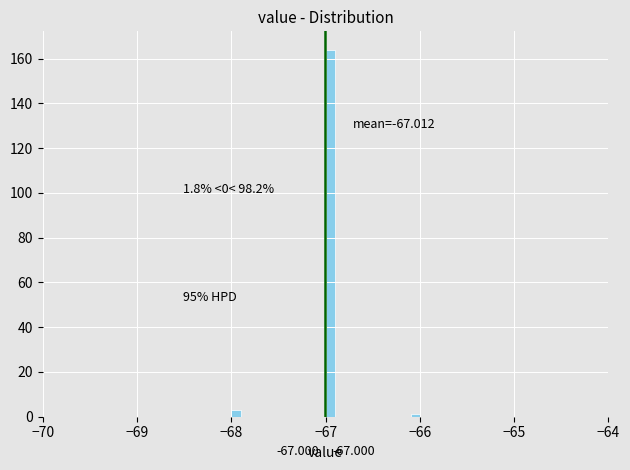

Around what value on the x-axis is the tallest bar? Give the approximate position of its centre, as read against the axis.

-66.9